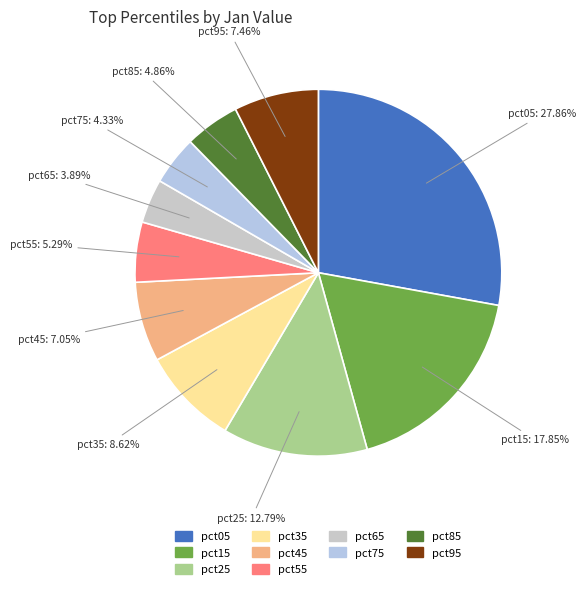

How many segments does this pie chart have?

10